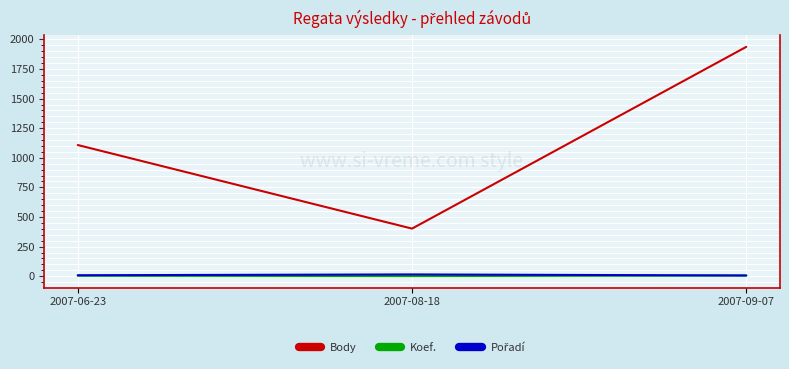

True or false: Body has a value of 3124 at 2007-09-07.

False